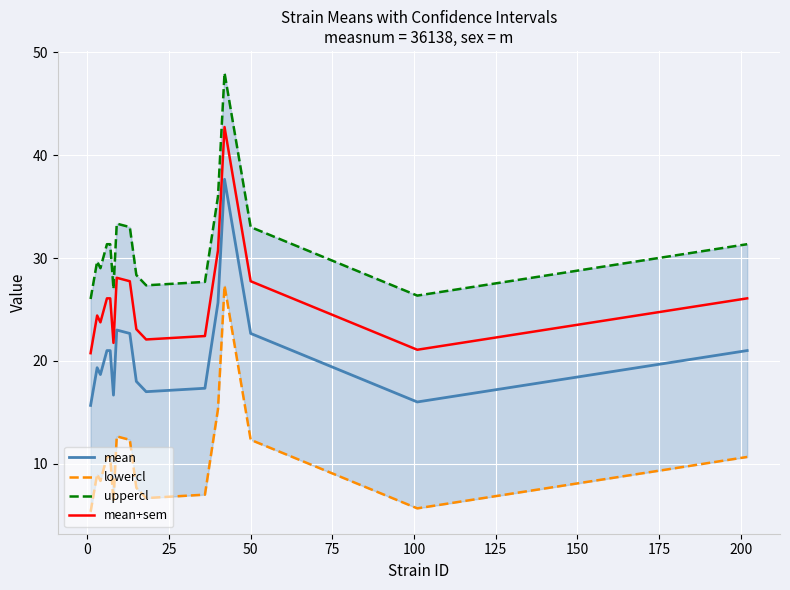

True or false: mean has more than 2 interior local peaks.

True